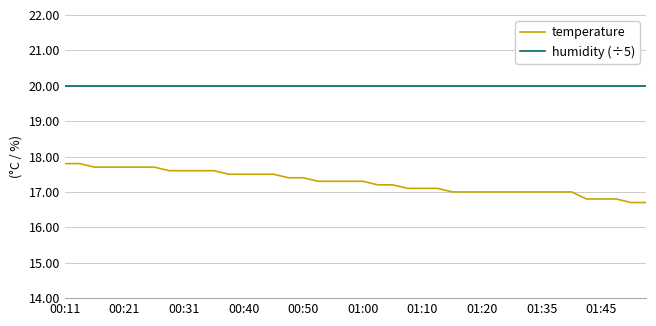

Which series has the widest spread of values?

temperature